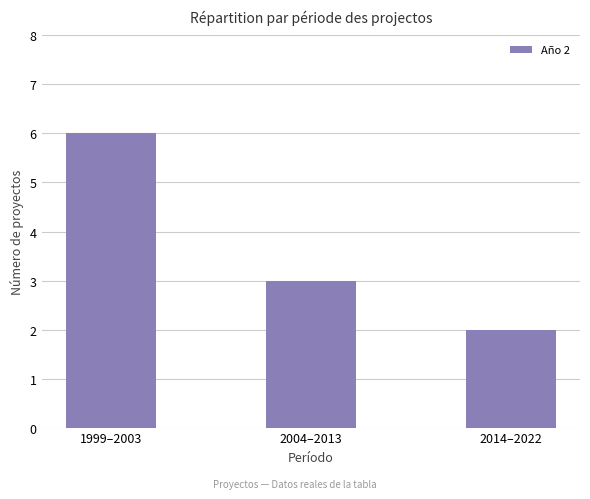

Rank the categories by value from lowest to highest.

2014–2022, 2004–2013, 1999–2003